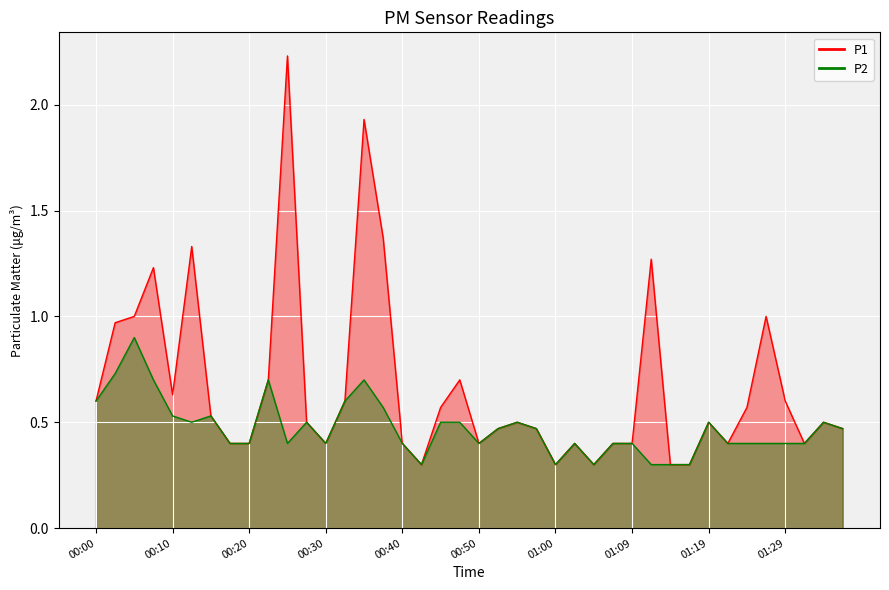

Which has a higher value, 00:00 or 01:34?

00:00